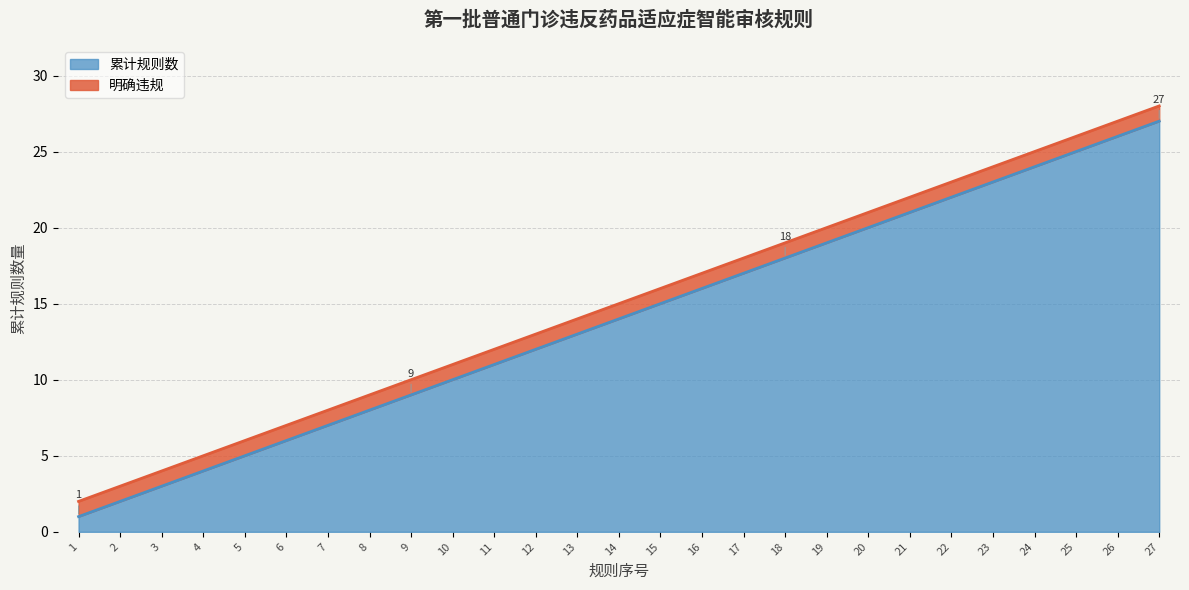

Is it true that the value at 9 is 9?

True